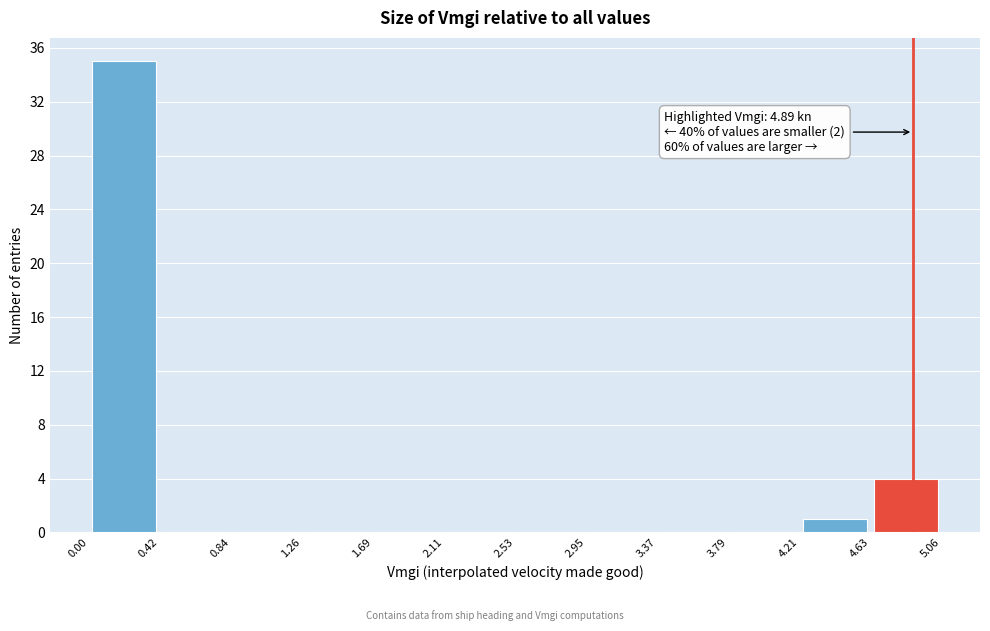

Over which range of the x-axis is the bar tallest?

0.00 to 0.42